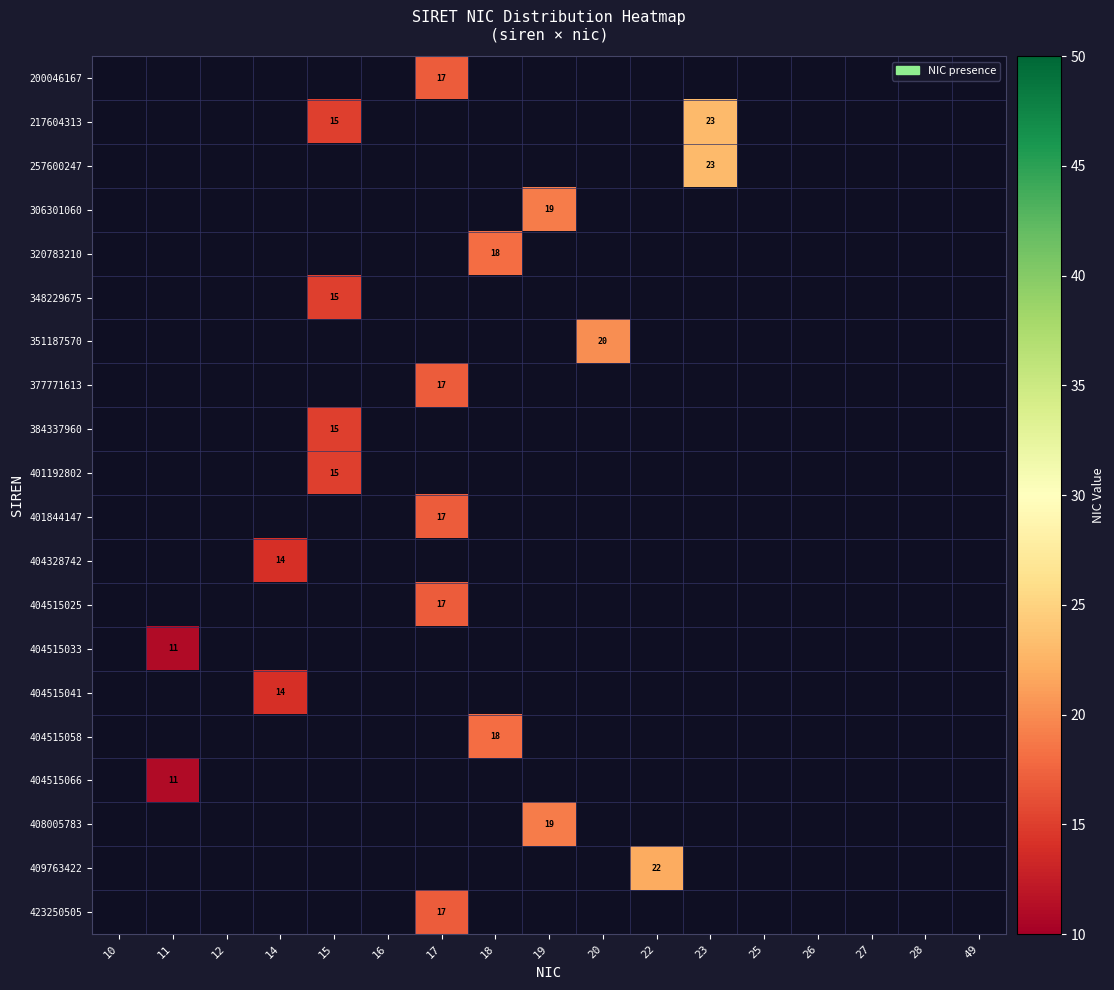

Which has a higher value, 14 or 16?

16